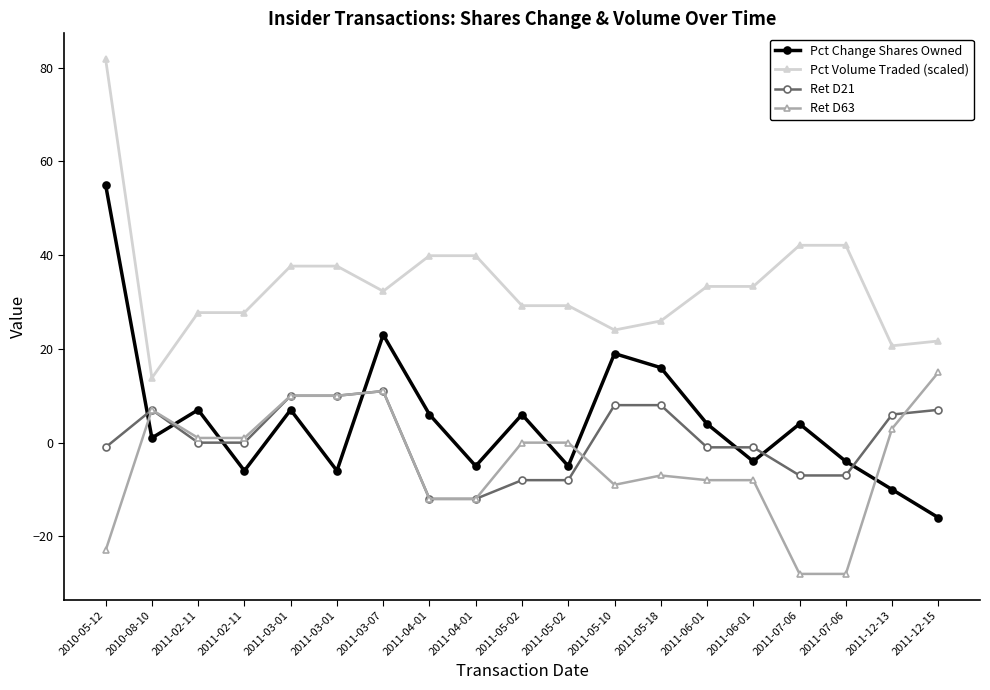

Where is the first local maximum for Ret D63?

2010-08-10